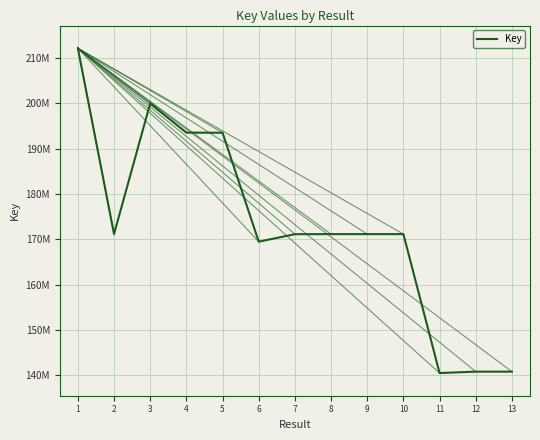

Is it true that the value at 6 is 292029487?

False